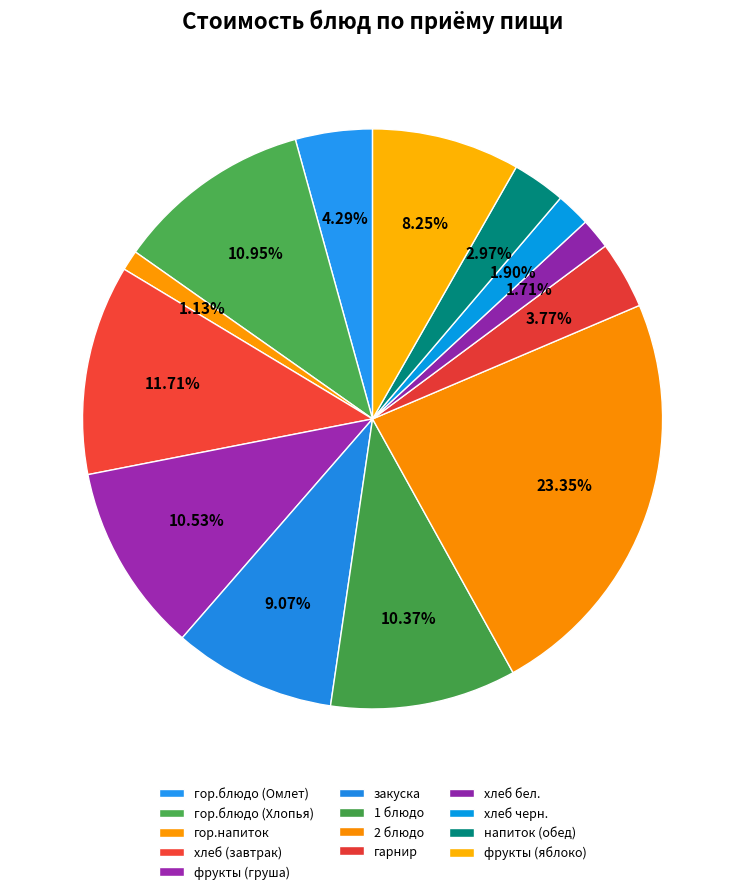

To the nearest percent, what portion does хлеб черн. represent?

2%